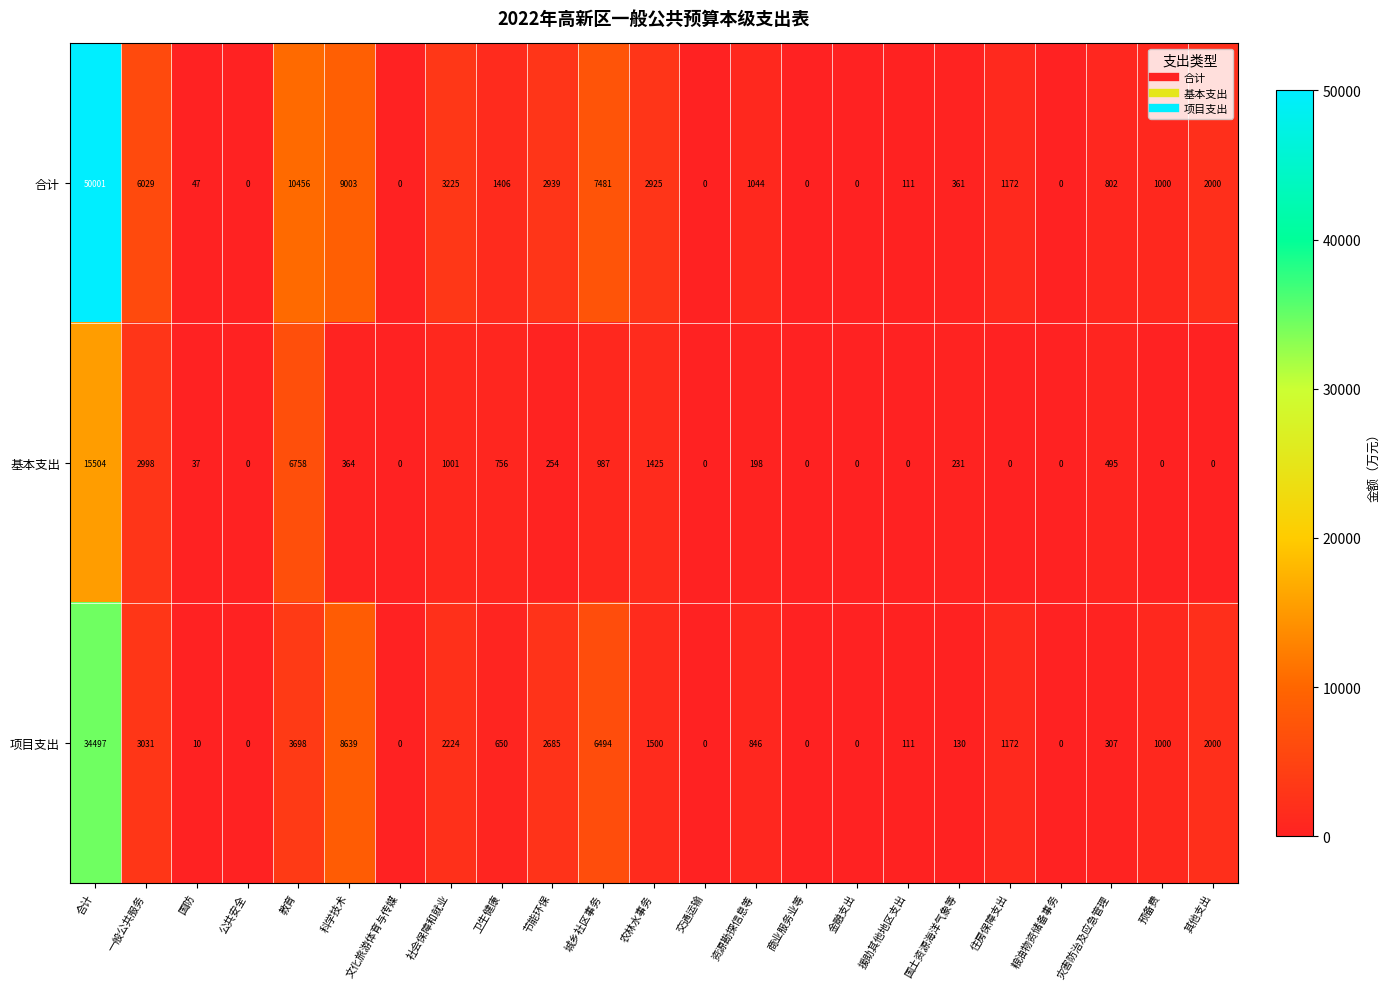

What is the difference between the 基本支出 values at 国土资源海洋气象等 and 资源勘探信息等?

33